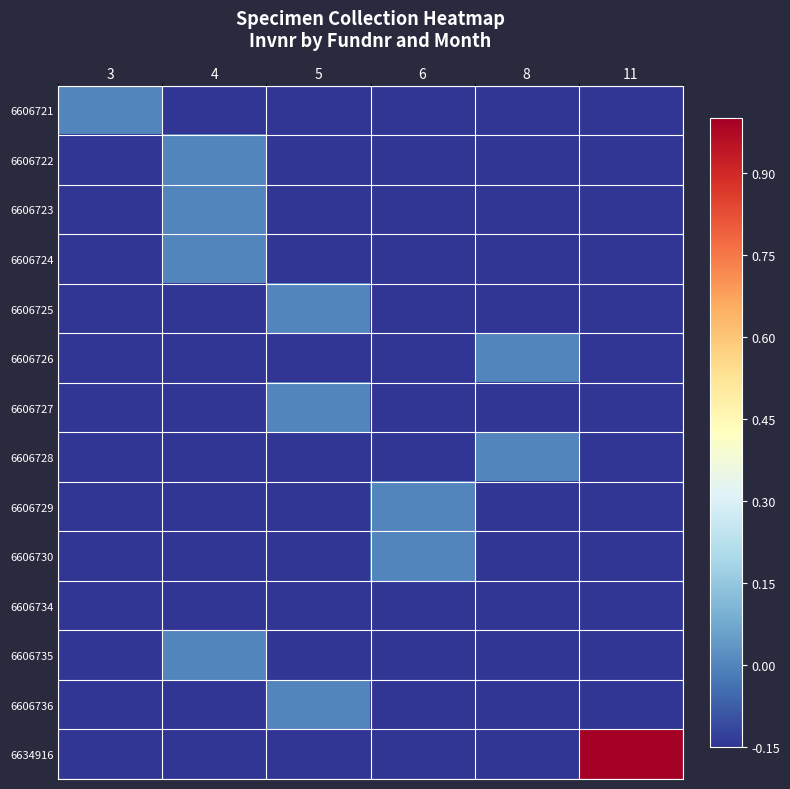

Which series has the largest total across all categories?

6634916